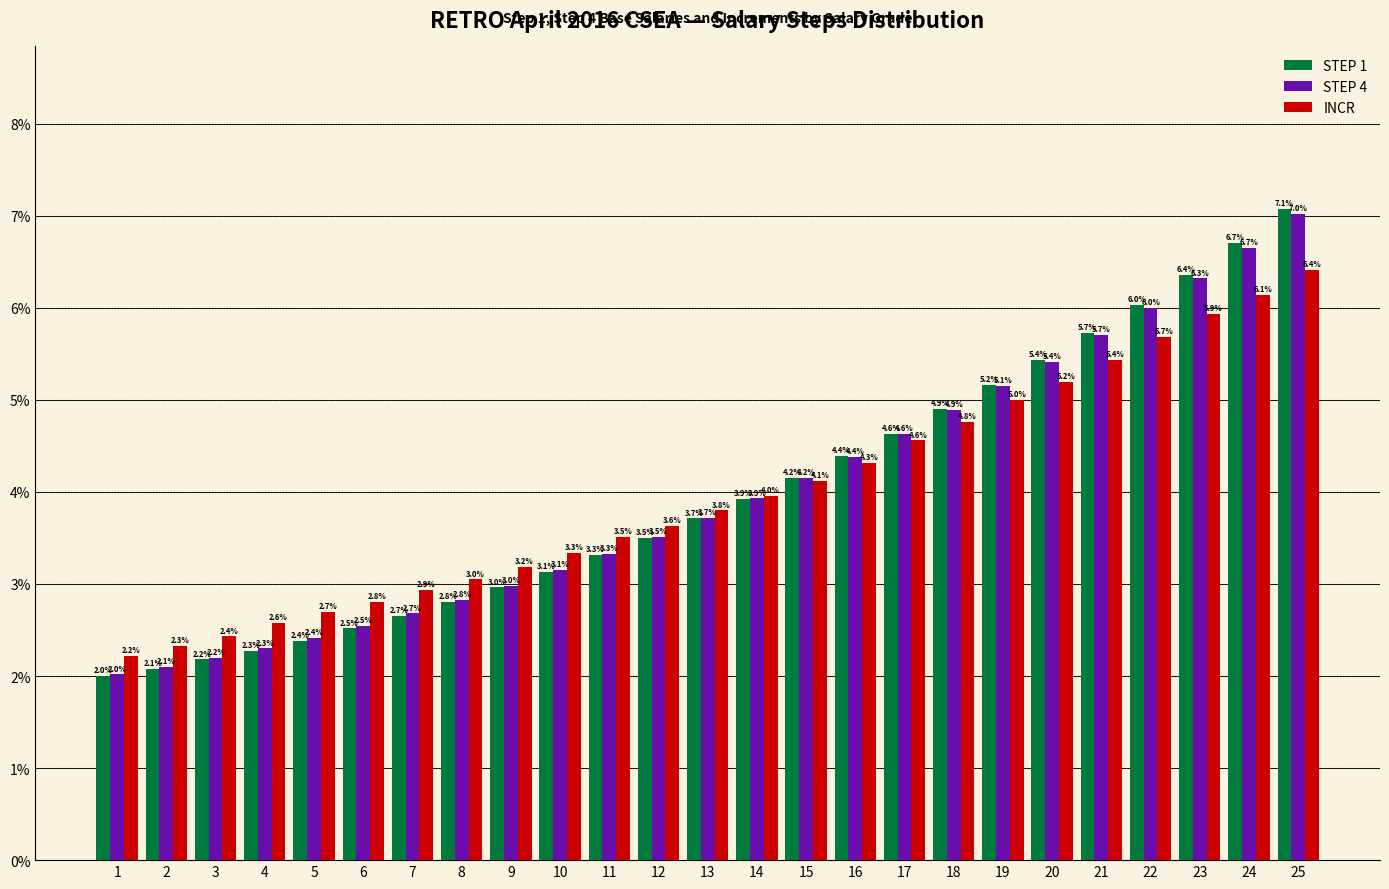

Reading left to right, extract all data points from this chart.

STEP 1: 1=2.0	2=2.1	3=2.2	4=2.3	5=2.4	6=2.5	7=2.7	8=2.8	9=3.0	10=3.1	11=3.3	12=3.5	13=3.7	14=3.9	15=4.2	16=4.4	17=4.6	18=4.9	19=5.2	20=5.4	21=5.7	22=6.0	23=6.4	24=6.7	25=7.1
STEP 4: 1=2.0	2=2.1	3=2.2	4=2.3	5=2.4	6=2.5	7=2.7	8=2.8	9=3.0	10=3.1	11=3.3	12=3.5	13=3.7	14=3.9	15=4.2	16=4.4	17=4.6	18=4.9	19=5.1	20=5.4	21=5.7	22=6.0	23=6.3	24=6.7	25=7.0
INCR: 1=2.2	2=2.3	3=2.4	4=2.6	5=2.7	6=2.8	7=2.9	8=3.0	9=3.2	10=3.3	11=3.5	12=3.6	13=3.8	14=4.0	15=4.1	16=4.3	17=4.6	18=4.8	19=5.0	20=5.2	21=5.4	22=5.7	23=5.9	24=6.1	25=6.4